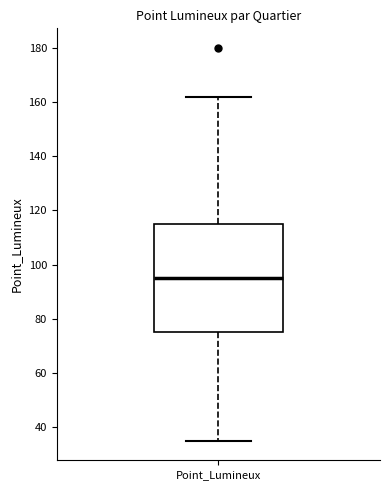

Transcribe this box plot: give where the median line is, the range the box spans, and where the two whiskers end, as read against the y-axis. The values are not printed on the chart, so give them approximately, as read against the axis.

median 96, box 76 to 116, whiskers 36 to 162